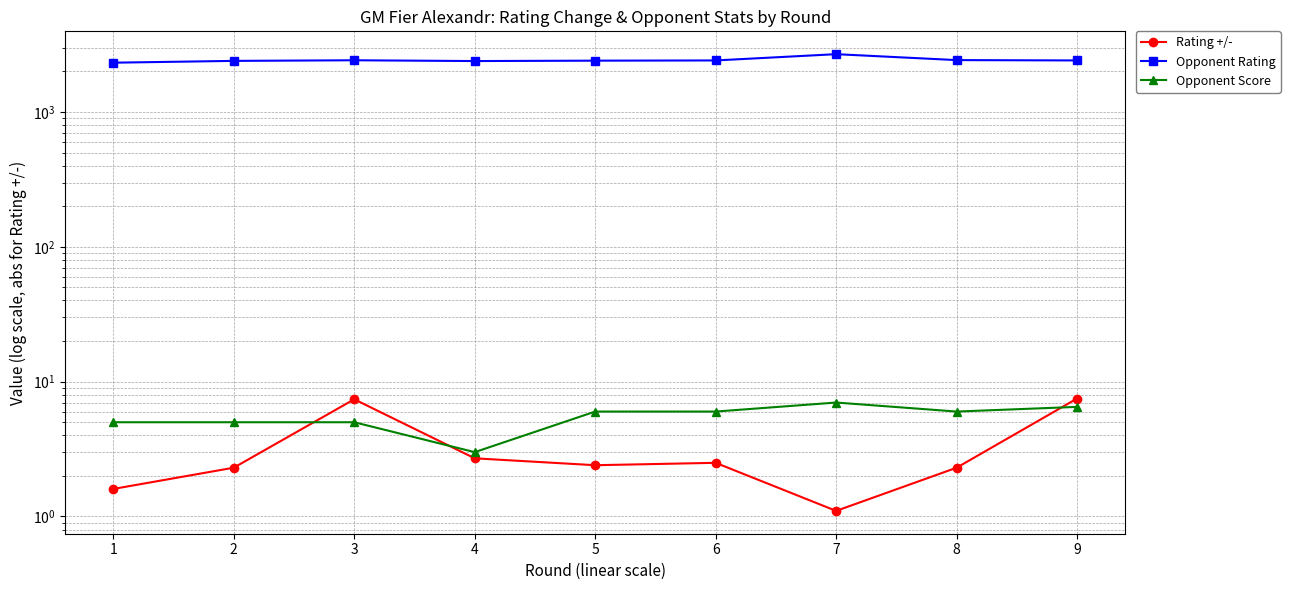

Which series has the largest total across all categories?

Opponent Rating